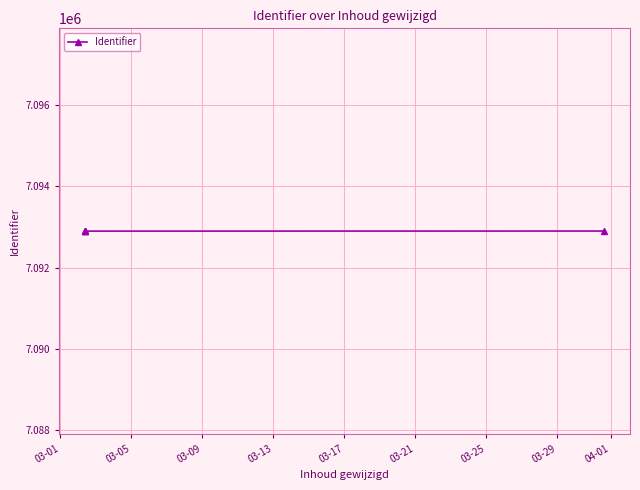

What is the value of the 3rd point from the left?

7092898